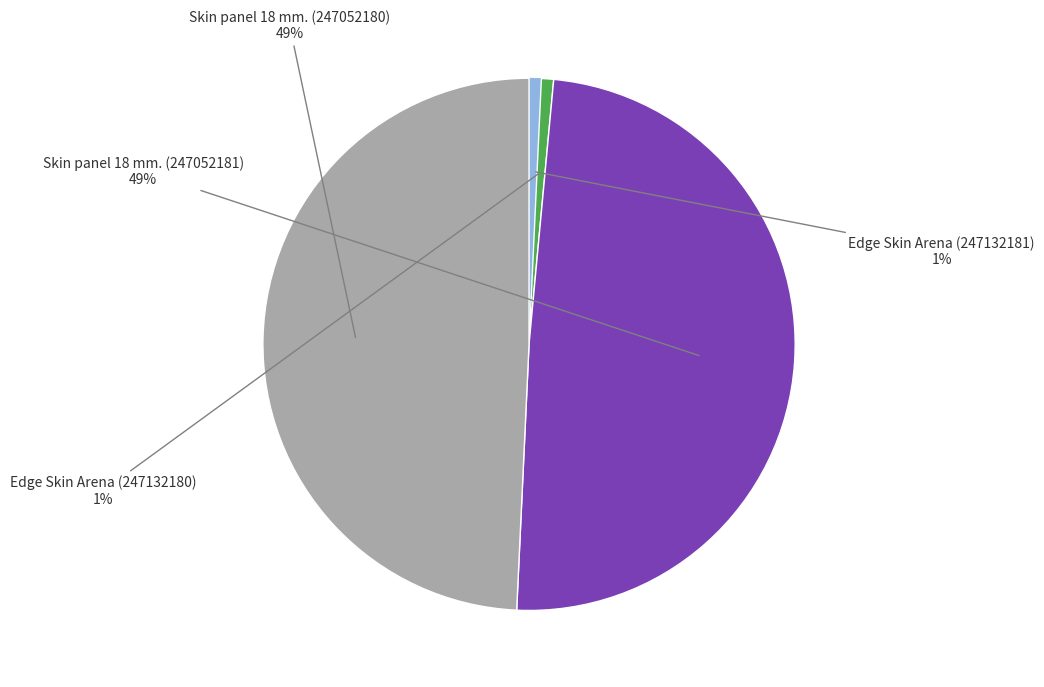

Count the number of slices in the pie.

4